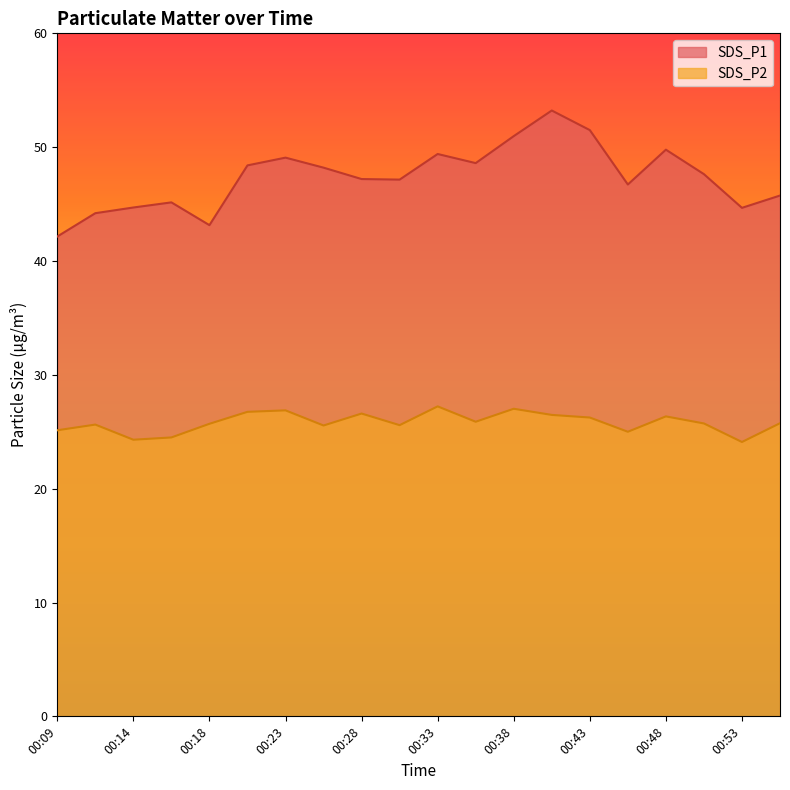

True or false: SDS_P1 has a value of 47.1 at 00:31.

True